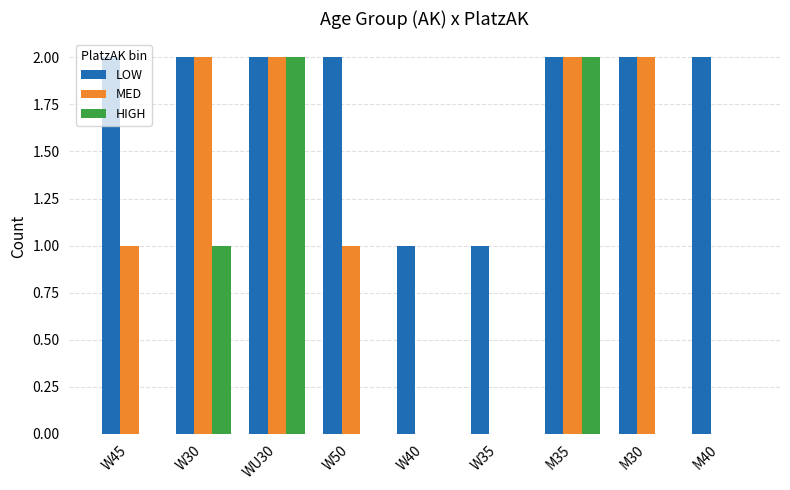

Which series changed the most between W50 and M40?

MED